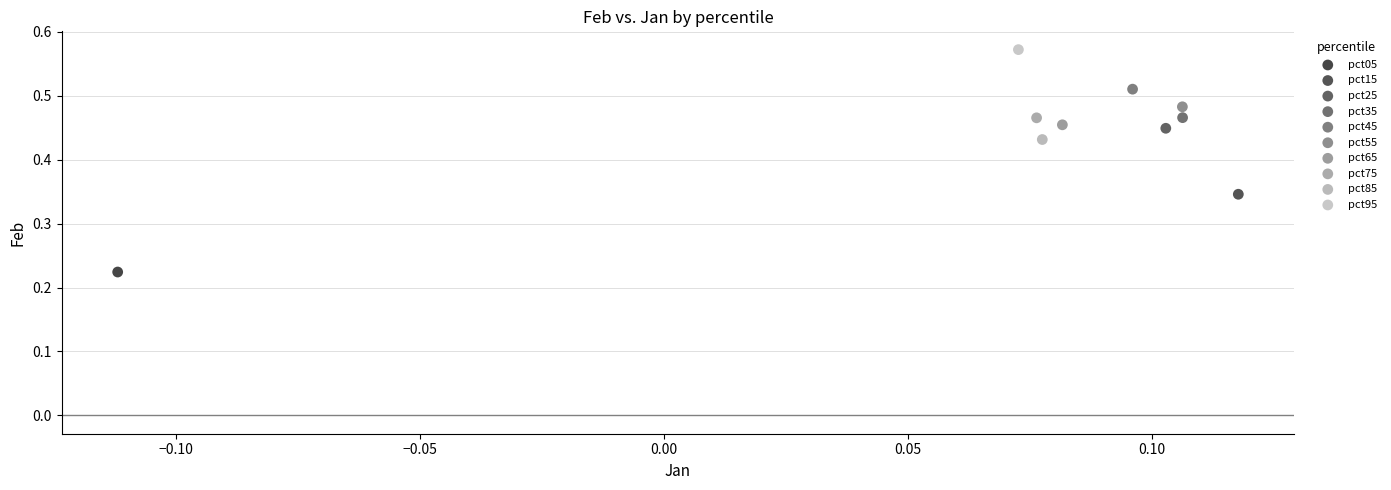

Which series contains the highest Y value?

pct95